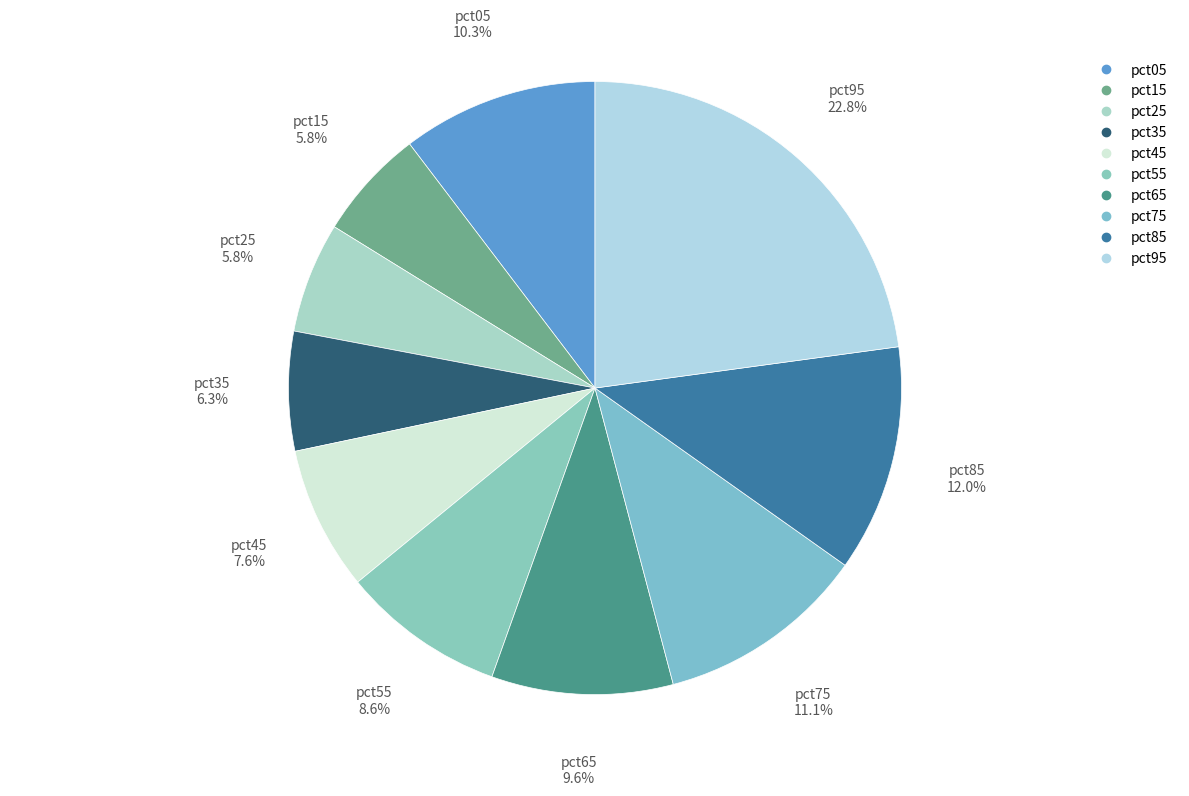

Which slice is the largest?

pct95